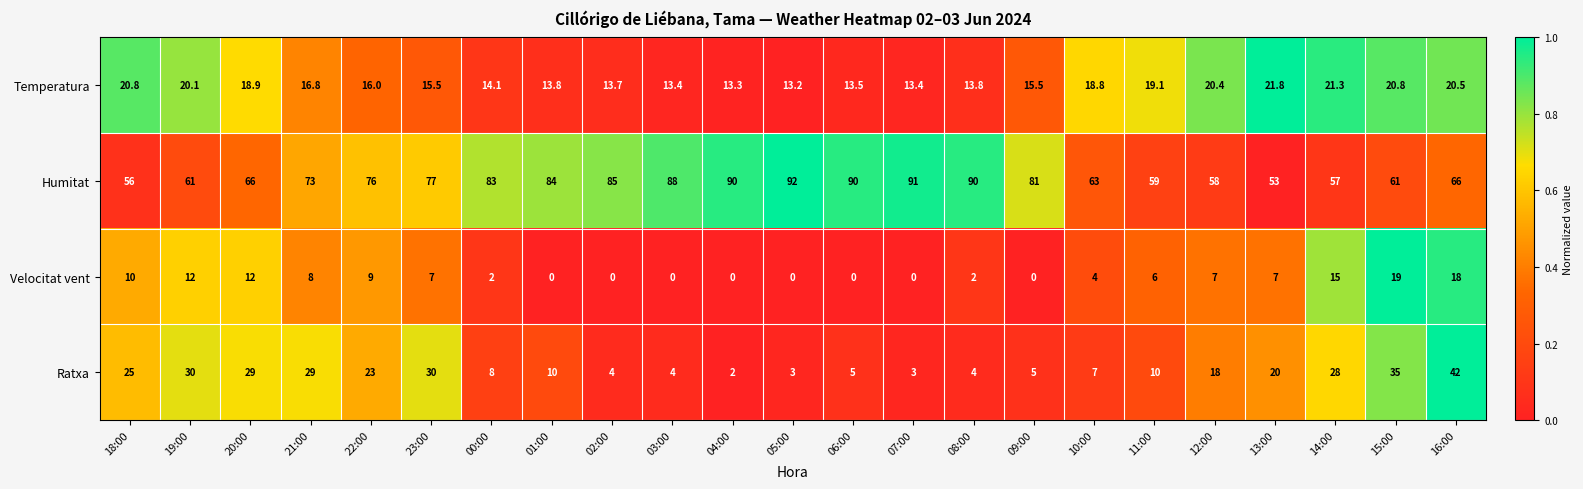

Count the number of categories in the chart.

23